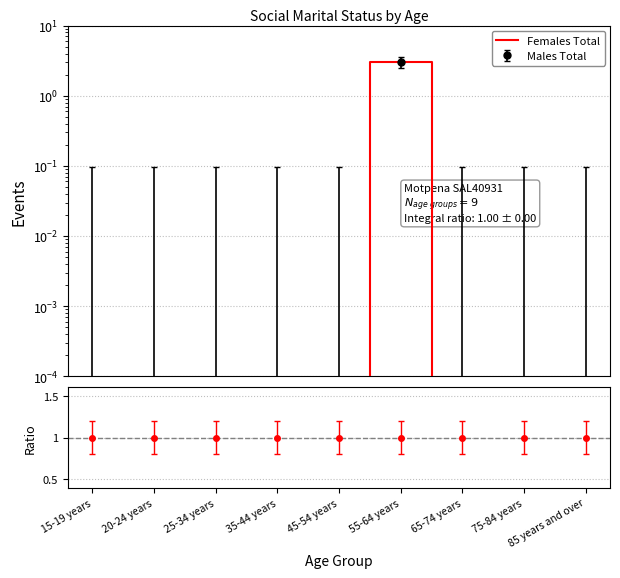

What position from the right is 20-24 years?

8